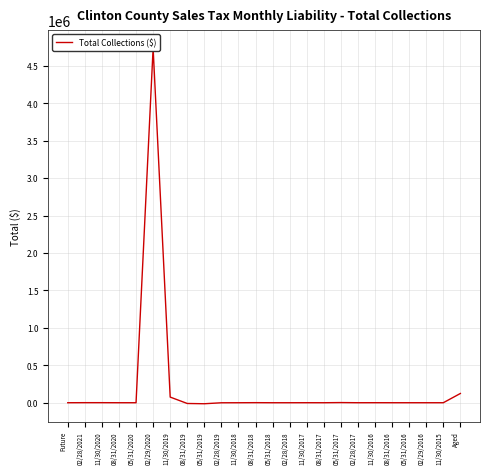

Where does the data first go above 8?

02/28/2021